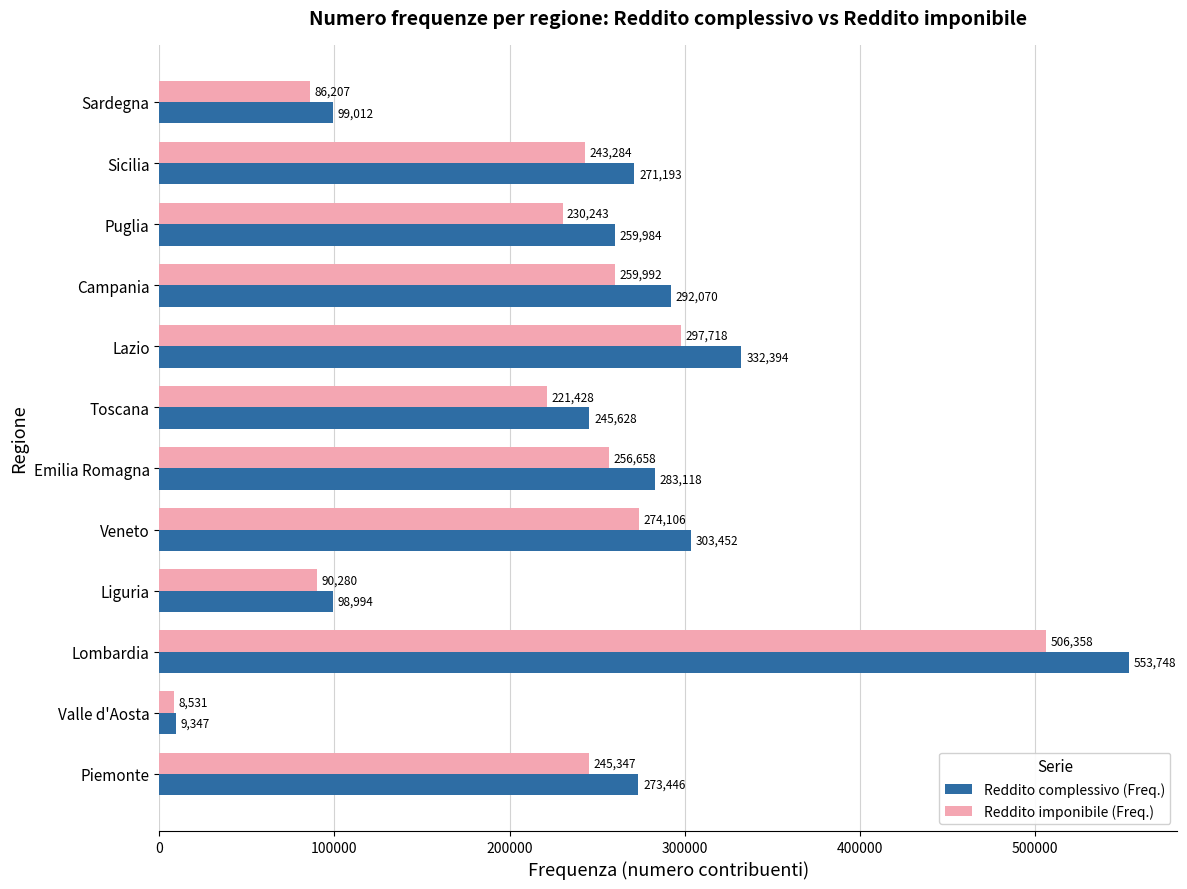

Which series has the widest spread of values?

Reddito complessivo (Freq.)